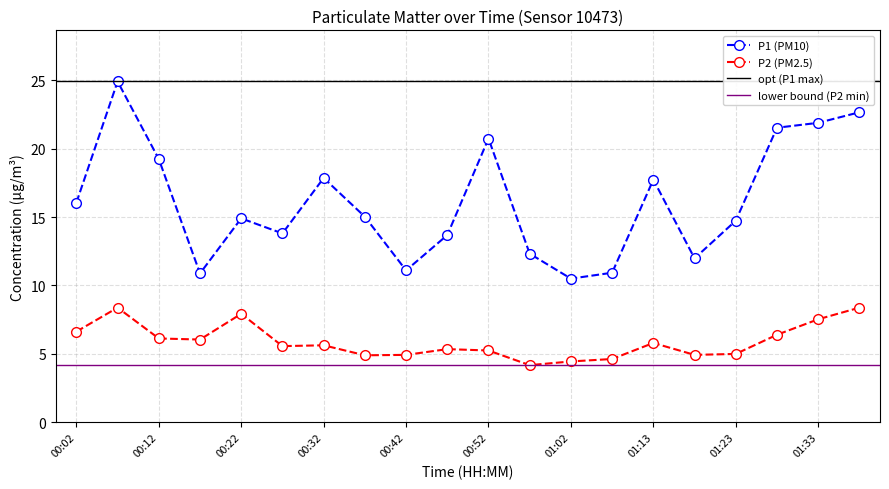

What is the approximate value of P2 at 00:52?

5.2